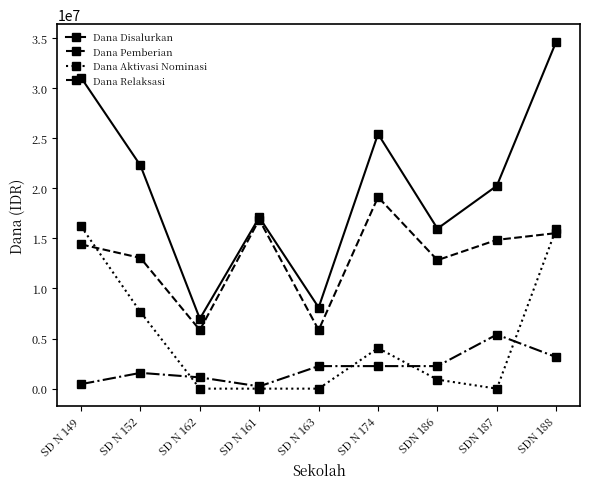

True or false: Dana Disalurkan and Dana Aktivasi Nominasi intersect in this chart.

False